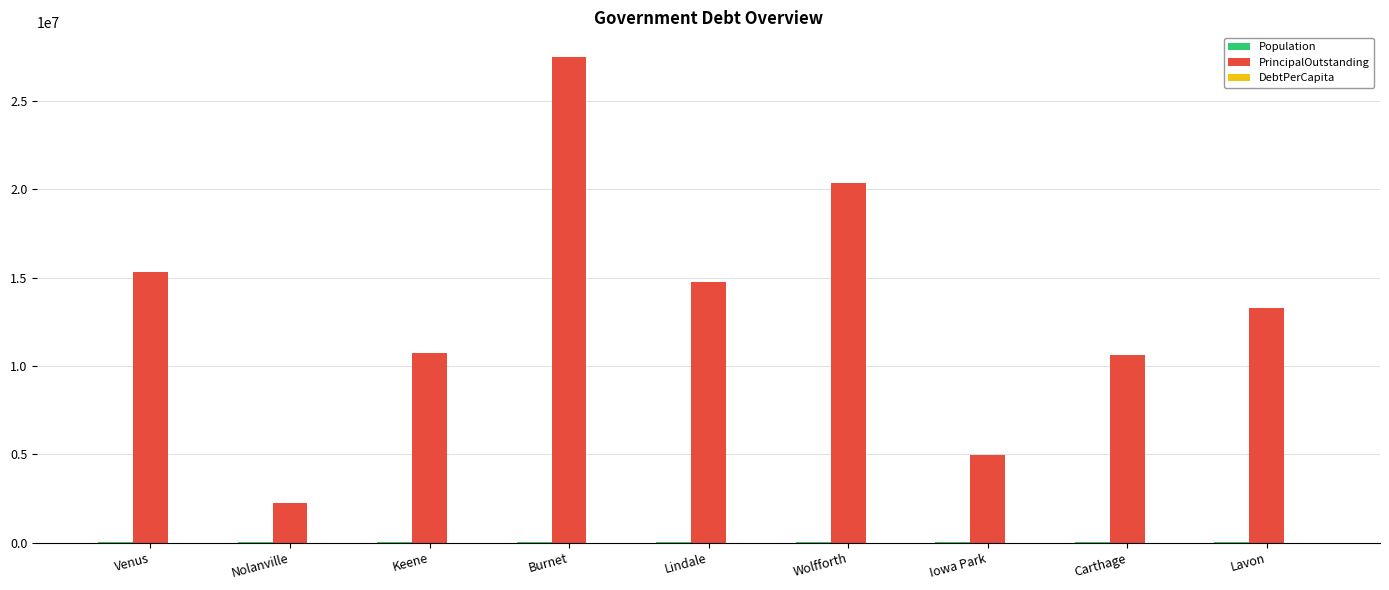

The PrincipalOutstanding series shows 2127685.9 at Carthage. True or false?

False